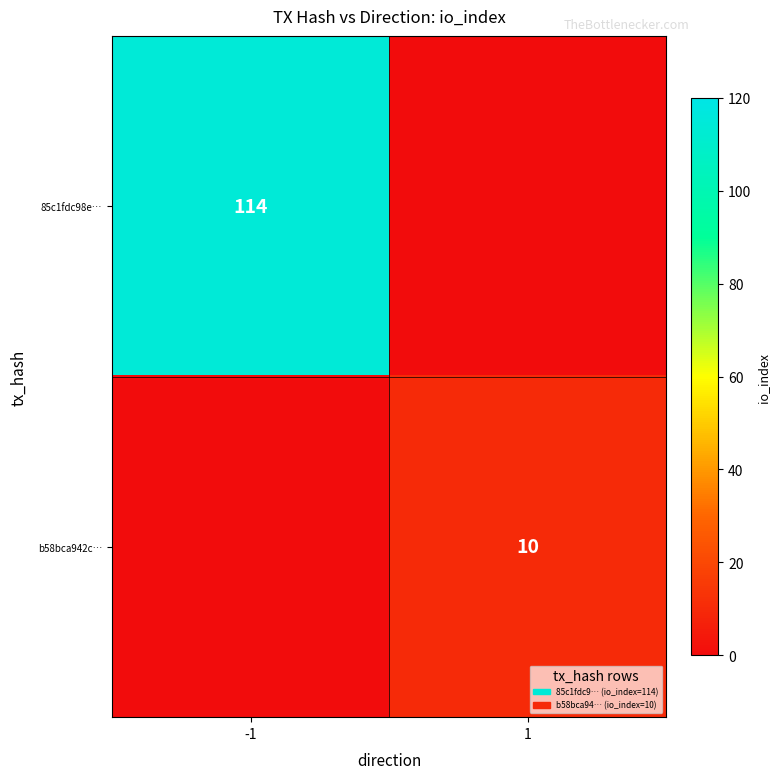

The value of 85c1fdc98e… at -1 is 26. True or false?

False